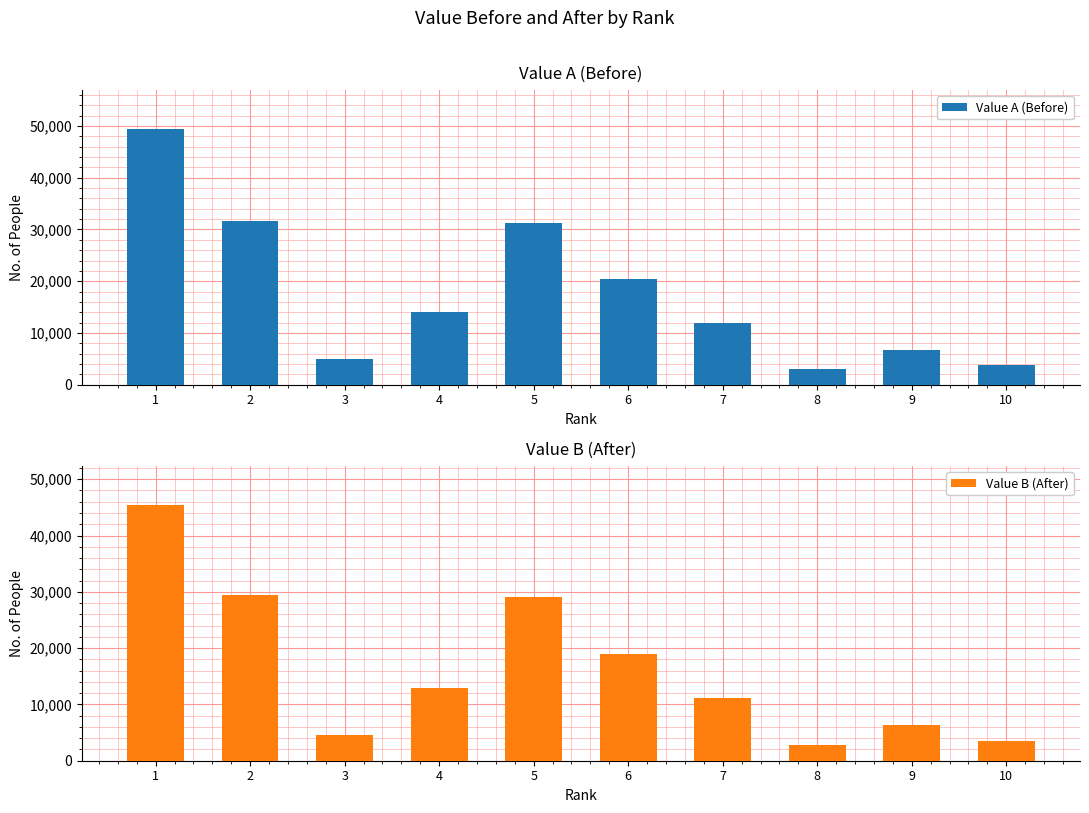

How many groups of bars are there?

10